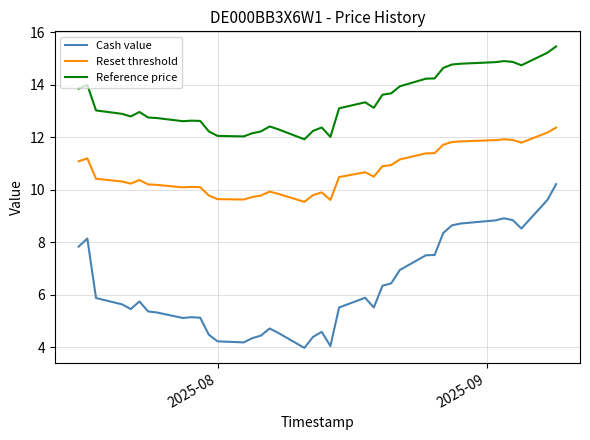

List the series in order of their overall mean, lowest first.

Cash value, Reset threshold, Reference price